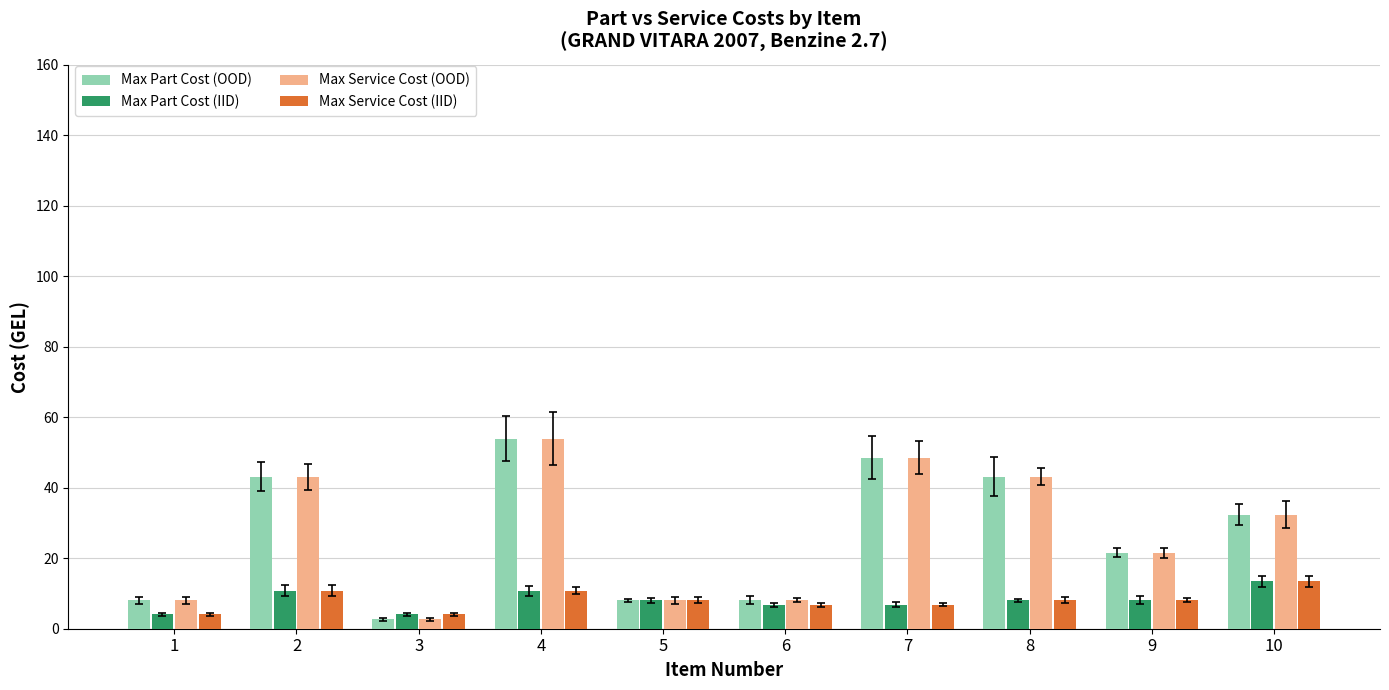

At which category is the sum across all series the highest?

4